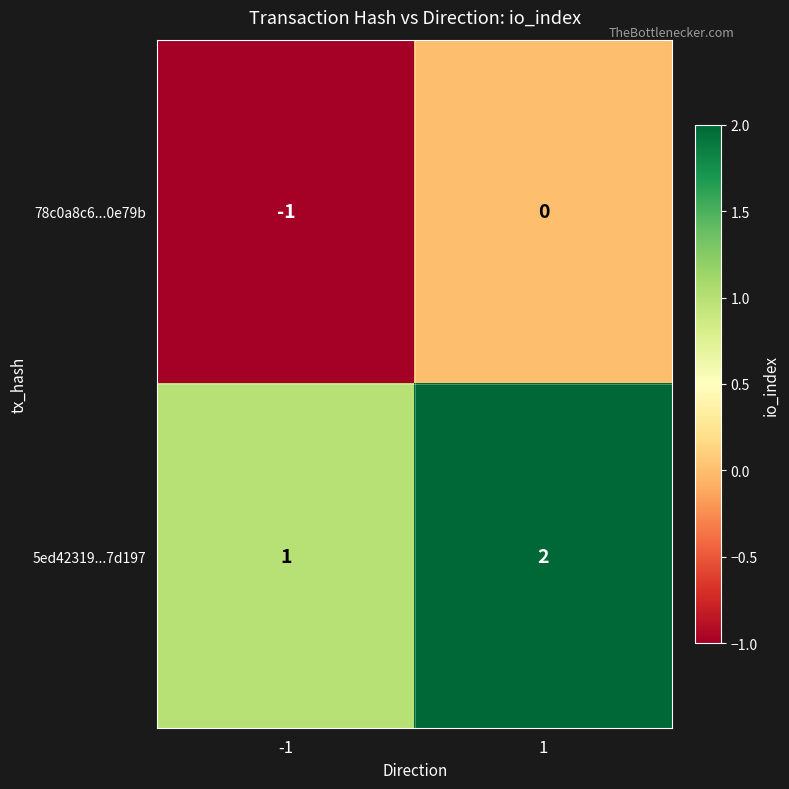

What is the spread (max minus min) of values at -1?

2